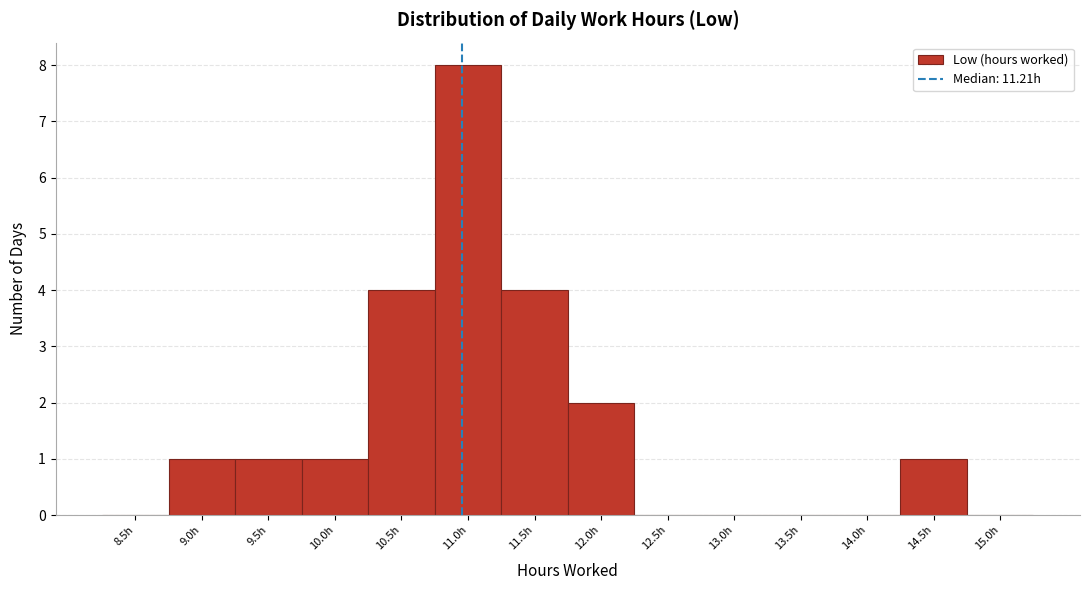

Reading left to right, extract all data points from this chart.

8.5h=0	9.0h=1	9.5h=1	10.0h=1	10.5h=4	11.0h=8	11.5h=4	12.0h=2	12.5h=0	13.0h=0	13.5h=0	14.0h=0	14.5h=1	15.0h=0